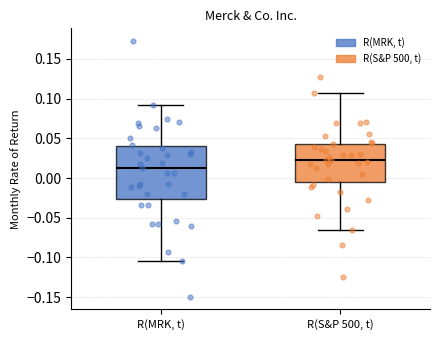

Which box's median line is the highest?

R(S&P 500, t)